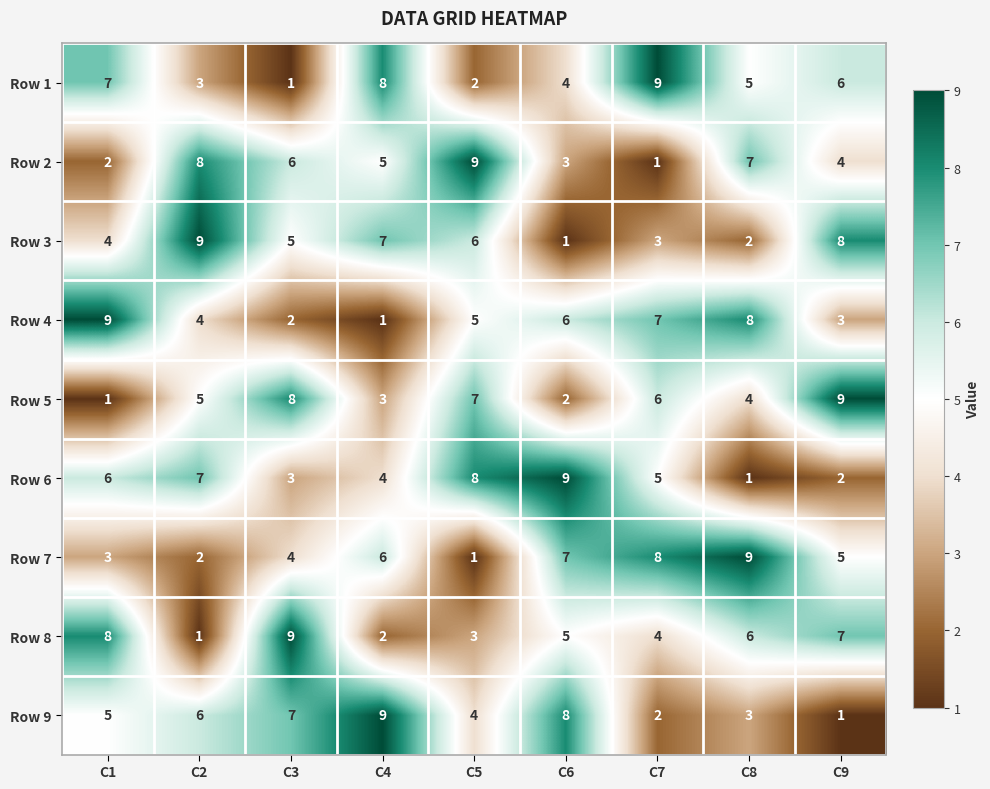

Count the Row 1 values in the range 3 to 7.

5